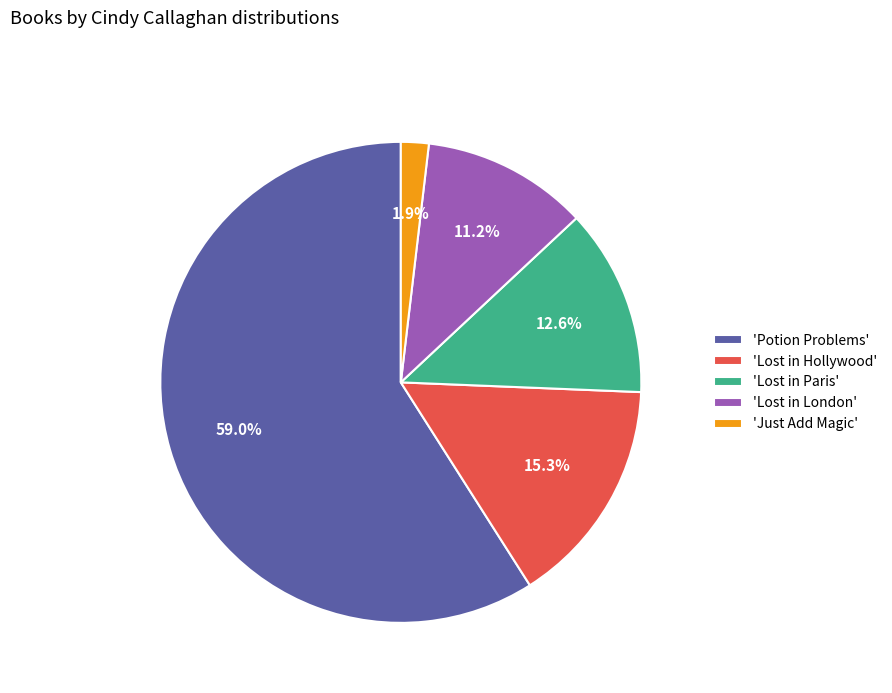

What percentage do 'Lost in Paris' and 'Lost in London' together represent?

23.8%